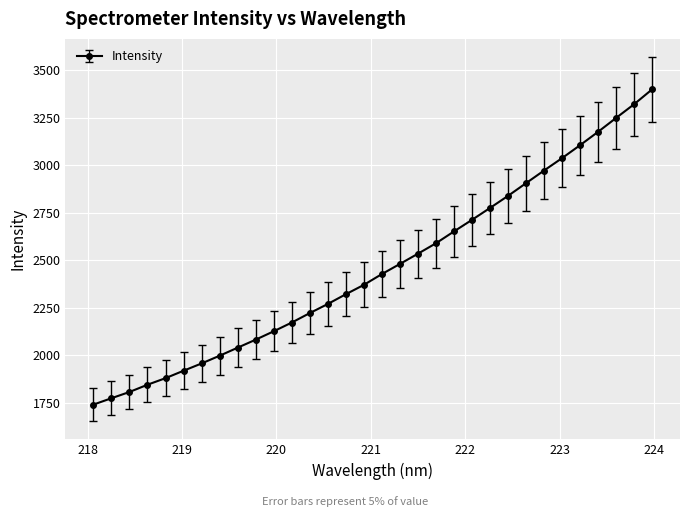

What is the difference between the second highest and second lowest values?

1547.1